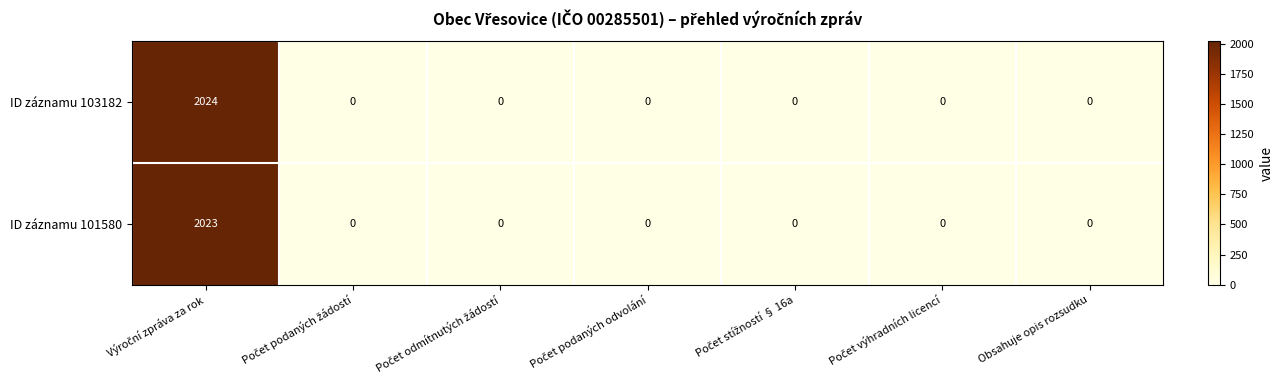

How many values in the ID záznamu 101580 series exceed 0?

1